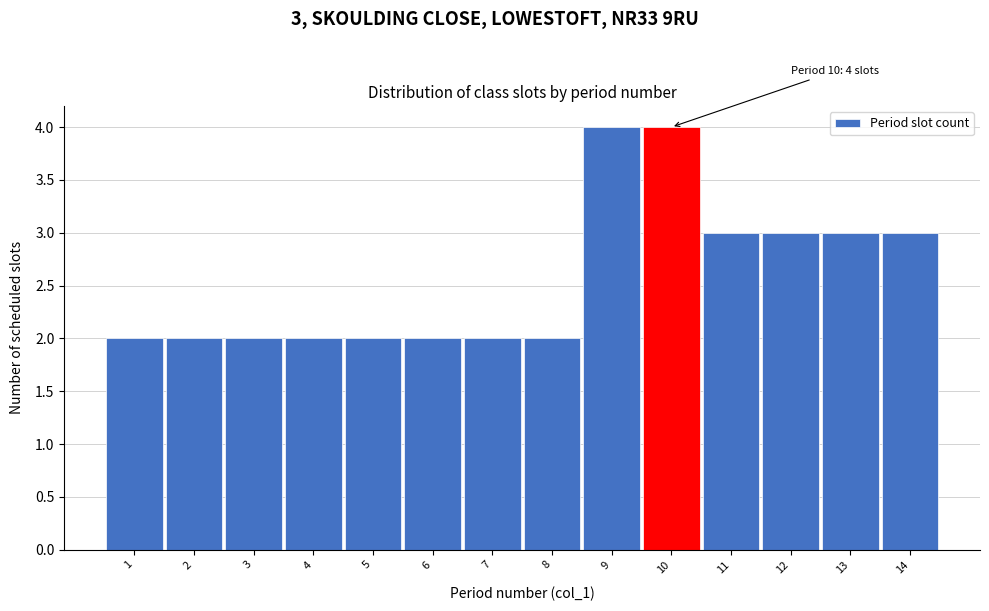

Reading left to right, list all the values displayed in this chart.

1=2	2=2	3=2	4=2	5=2	6=2	7=2	8=2	9=4	10=4	11=3	12=3	13=3	14=3